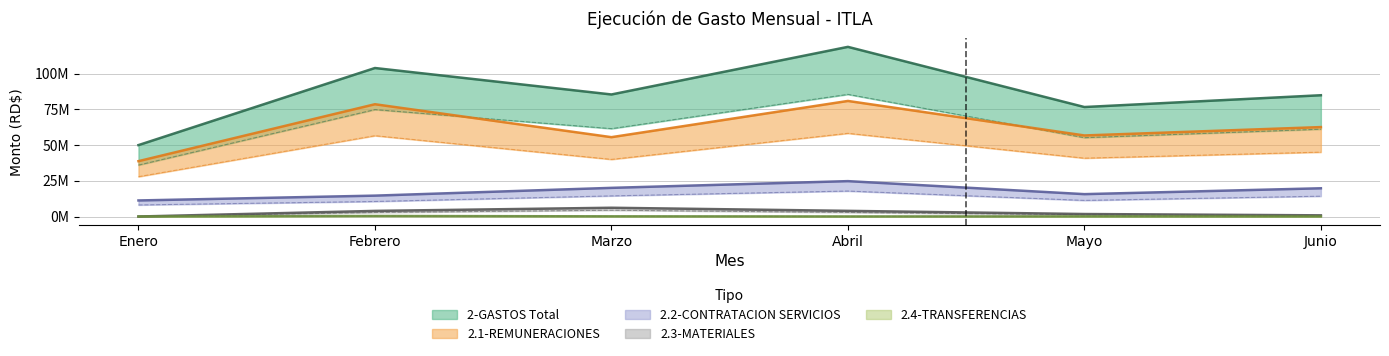

At which category does 2.4-TRANSFERENCIAS reach its first local peak?

Febrero